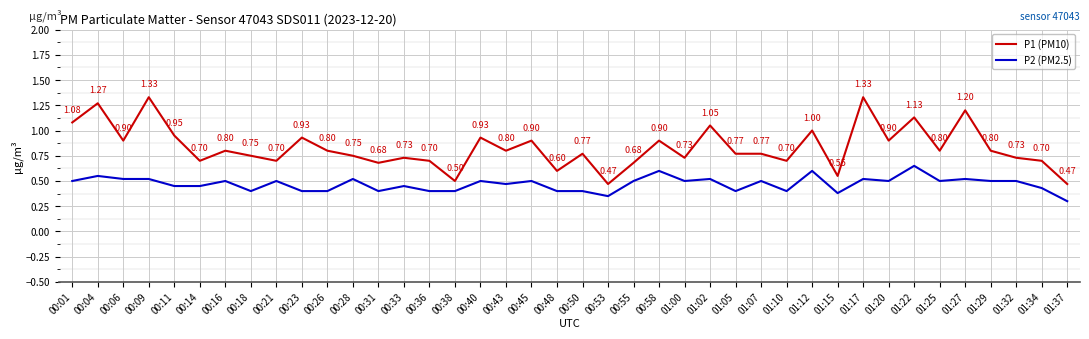

Where is the first local minimum for P1 (PM10)?

00:06